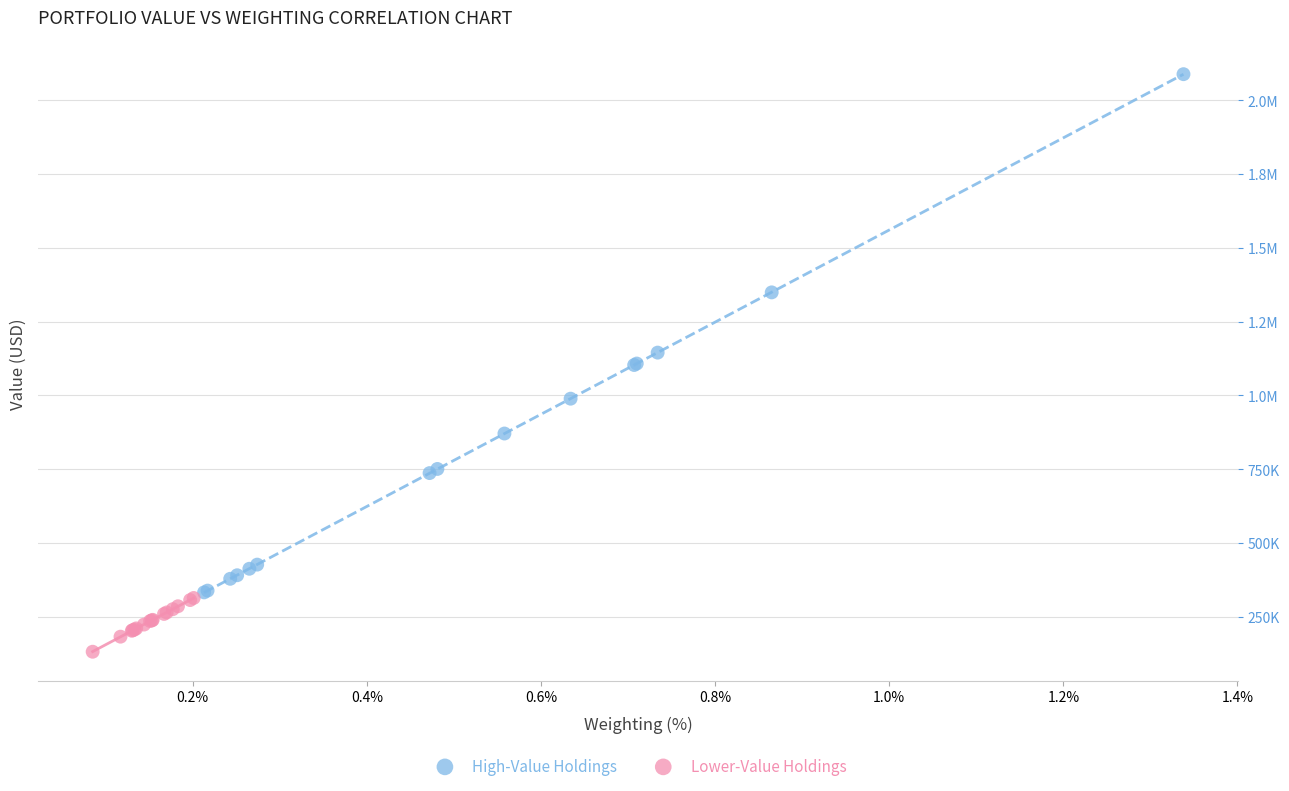

What are all the series names shown in the legend?

High-Value Holdings, Lower-Value Holdings